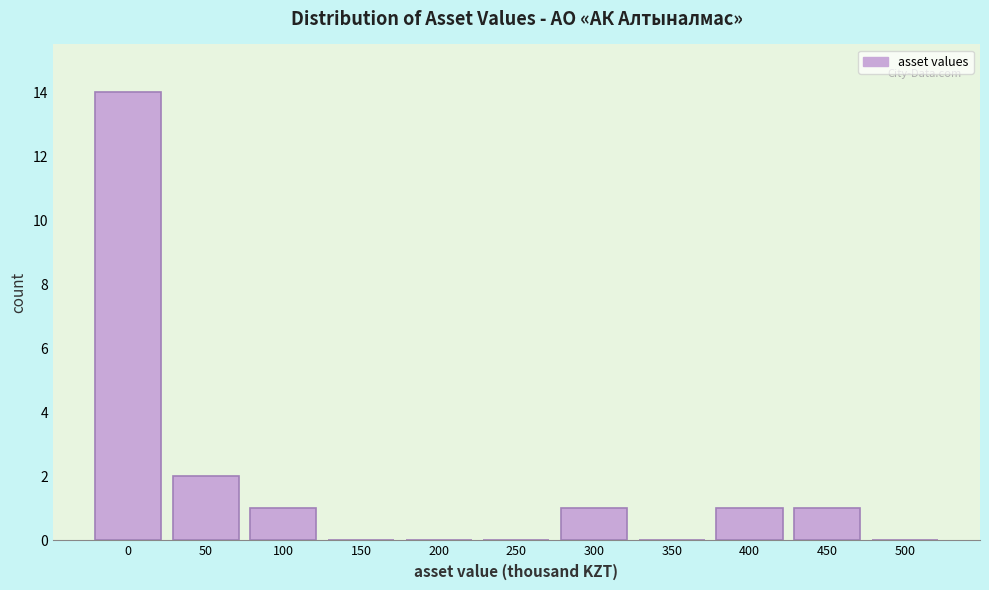

What is the maximum value shown in the chart?

14